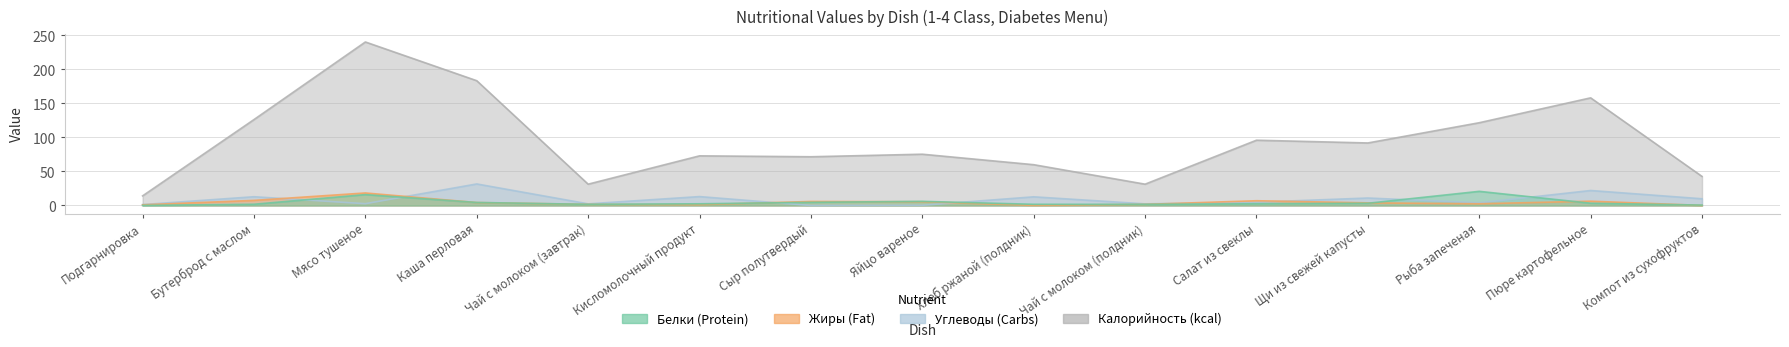

Between which two adjacent categories do Жиры and Белки first intersect?

Мясо тушеное and Каша перловая